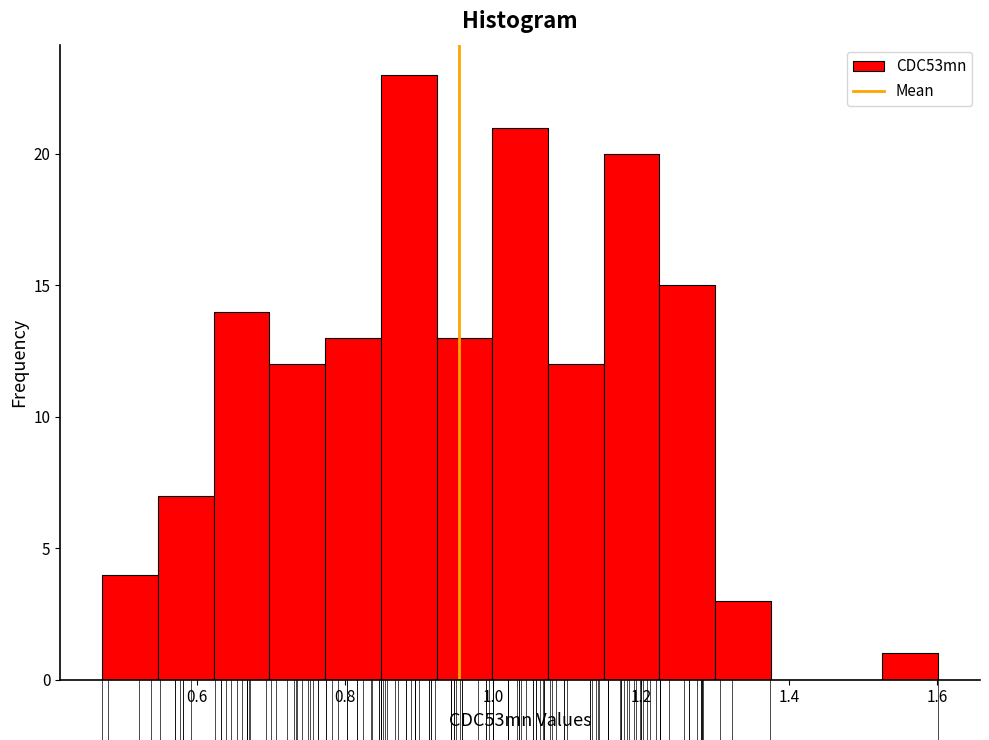

Read against the x-axis, roughly where is the centre of the tallest bar?

0.88